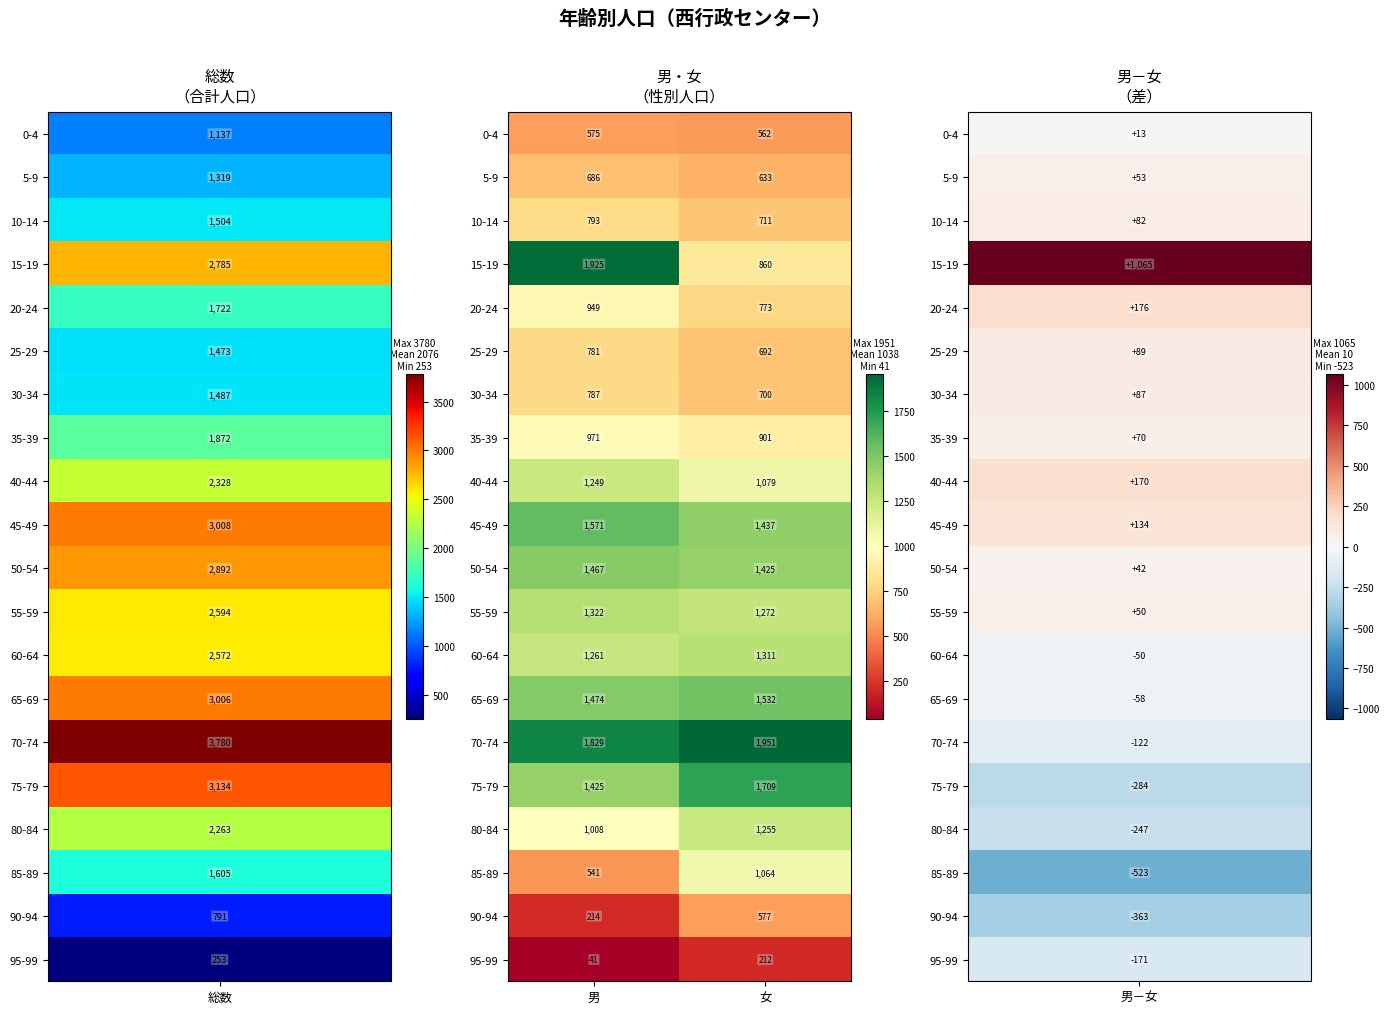

Which series has the largest range (max minus min)?

15-19